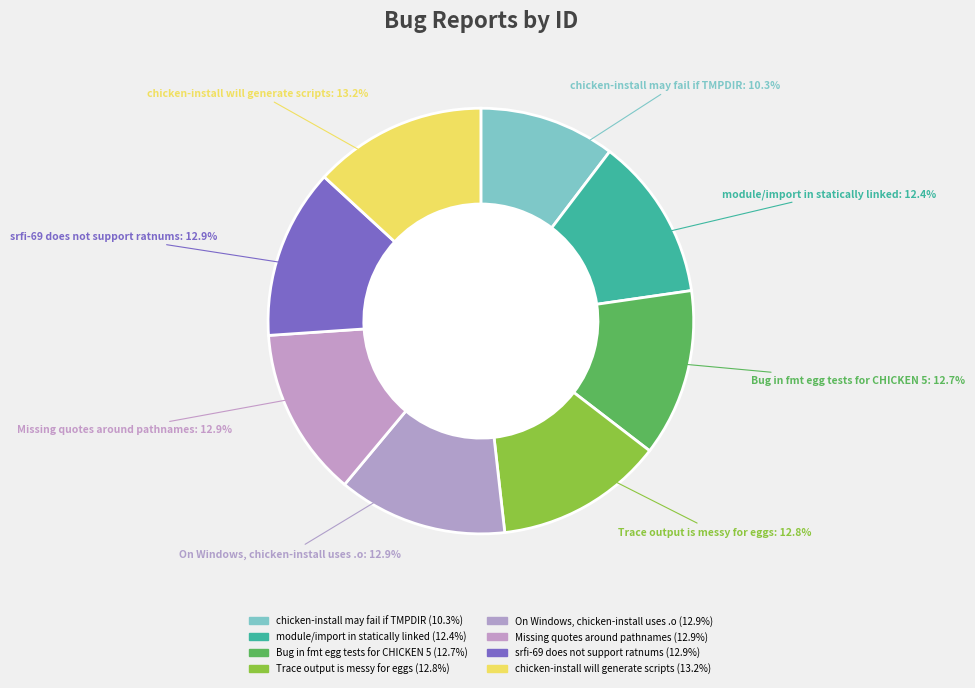

What percentage is the module/import in statically linked slice, to the nearest percent?

12%